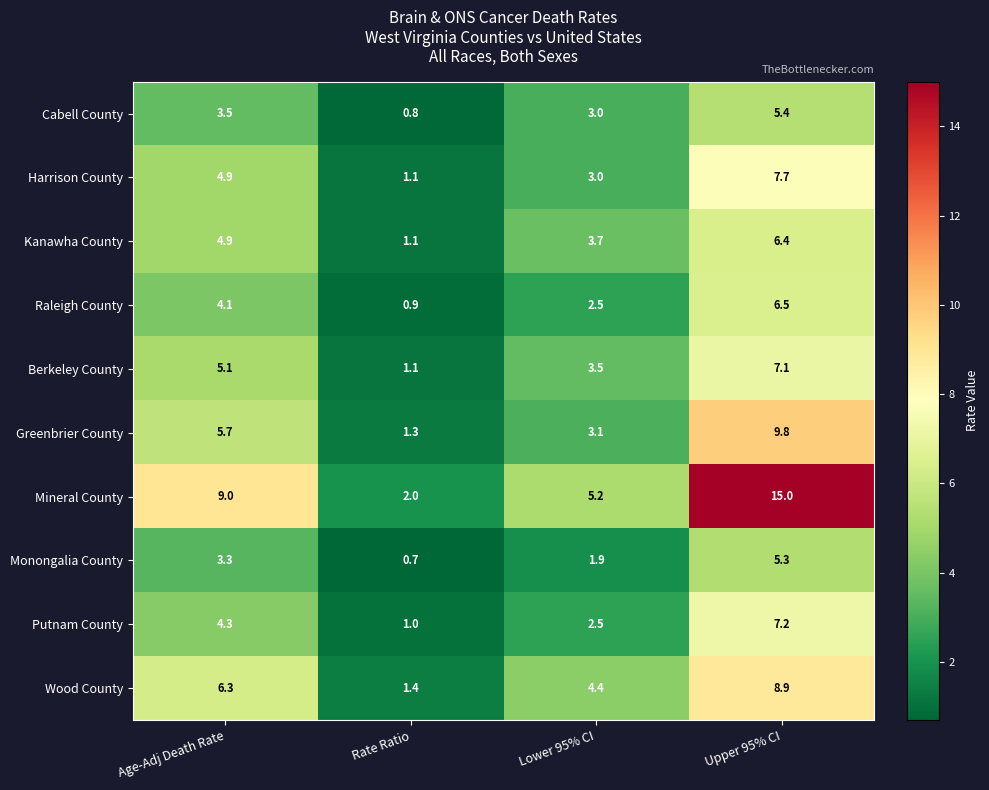

List the labels in order of Berkeley County value, largest first.

Upper 95% CI, Age-Adj Death Rate, Lower 95% CI, Rate Ratio